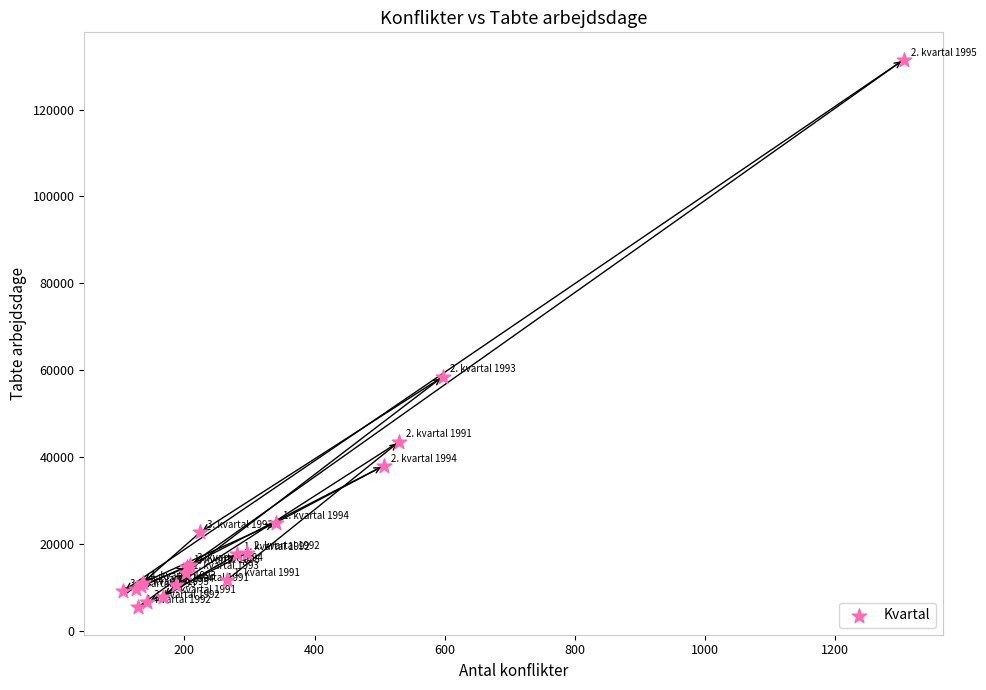

What Y value in the scatter plot is closest to 68430?

58509